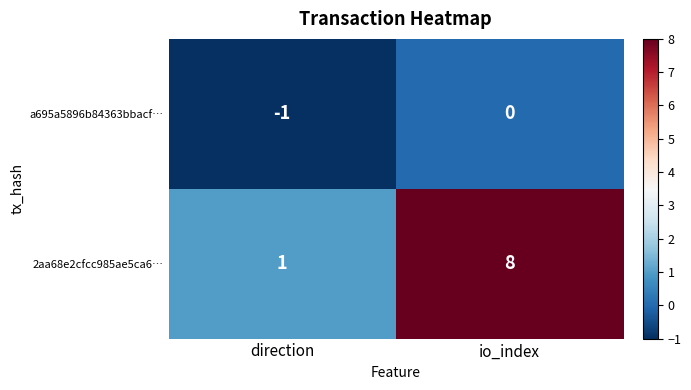

Rank the series at io_index from lowest to highest value.

a695a5896b84363bbacf…, 2aa68e2cfcc985ae5ca6…